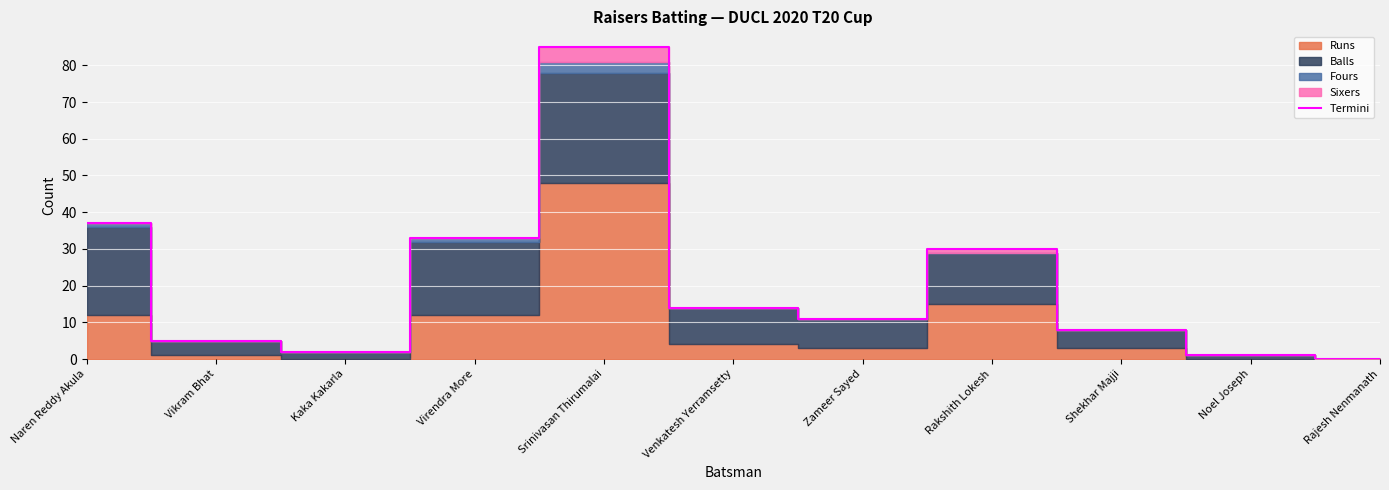

How many positive values are there?

10